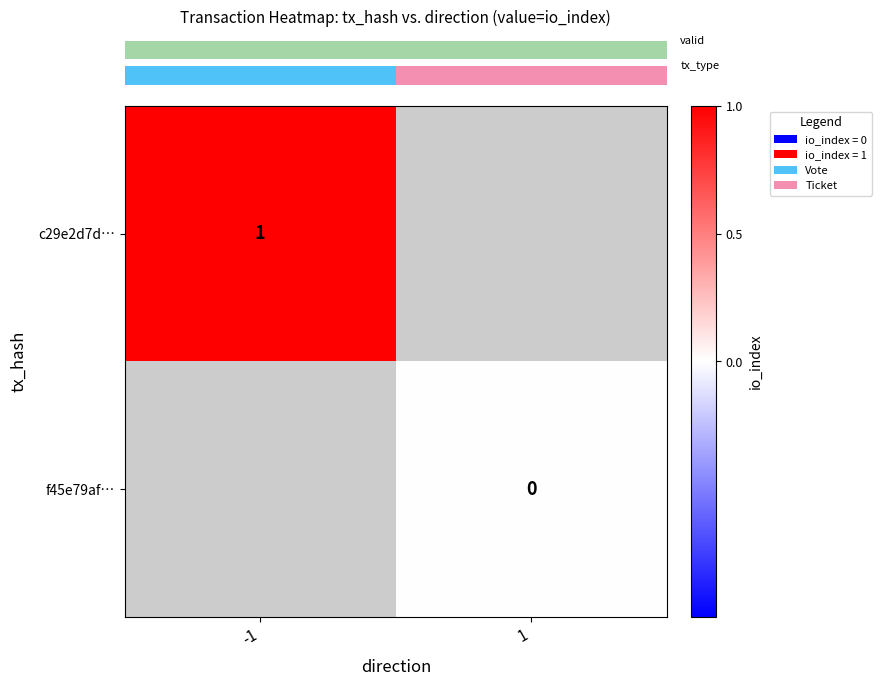

List the labels in order of row_0 value, largest first.

-1, 1